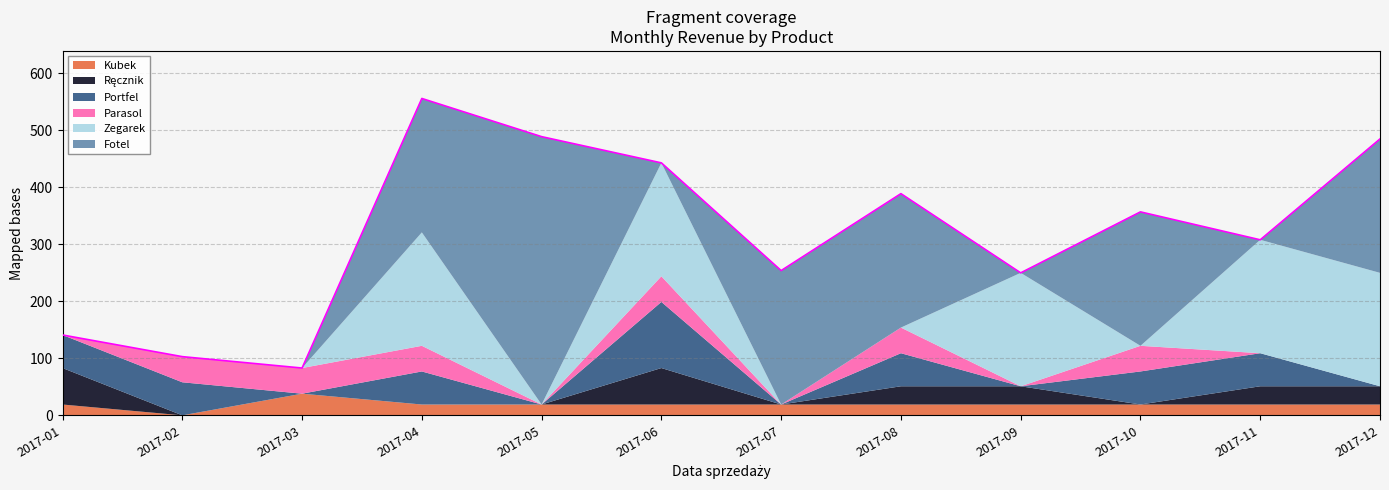

Where is the first local minimum for Fotel?

2017-06